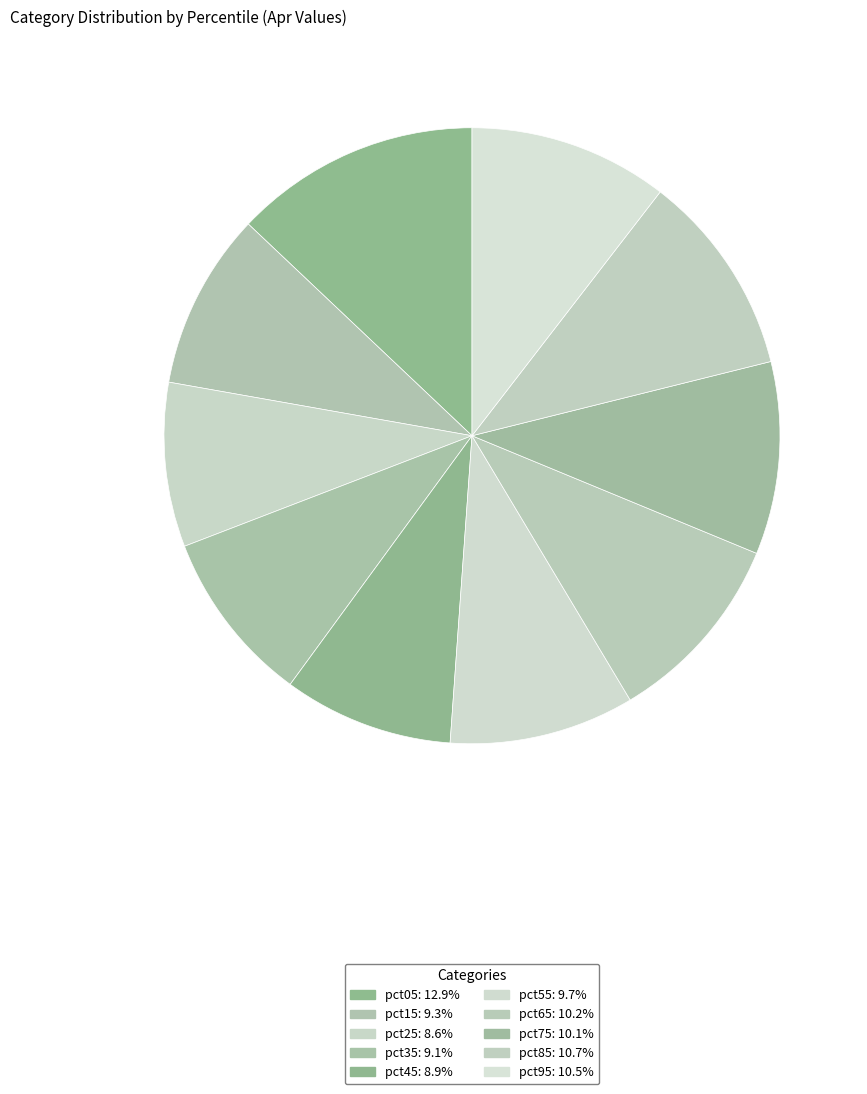

True or false: pct95 accounts for 2% of the total.

False